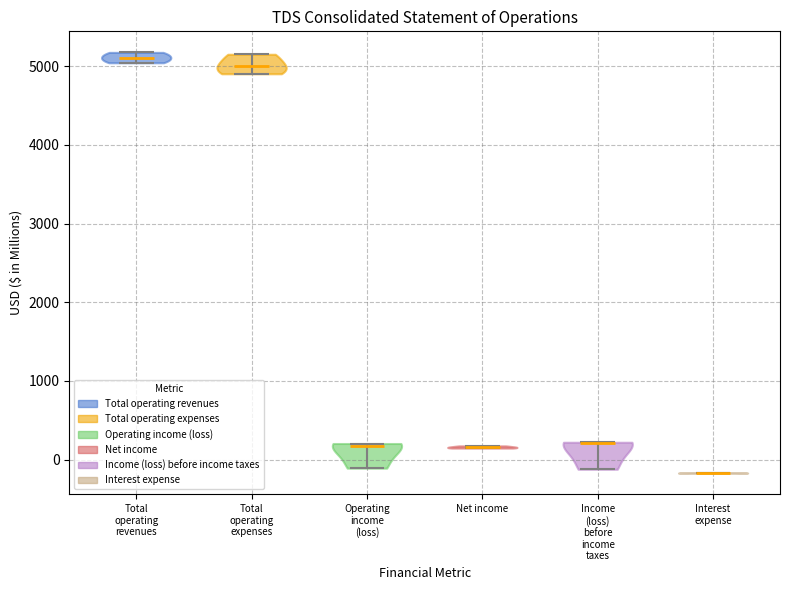

Which violin has the lowest median line?

Interest expense